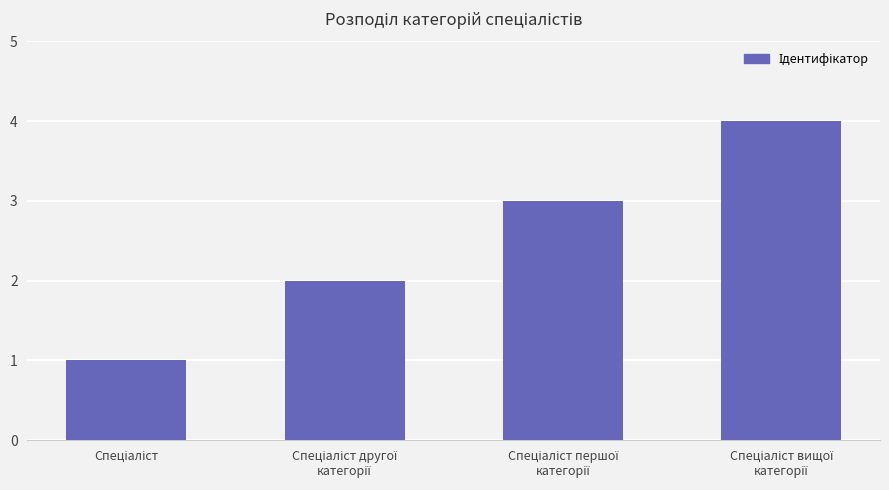

Does the chart contain stacked bars?

No